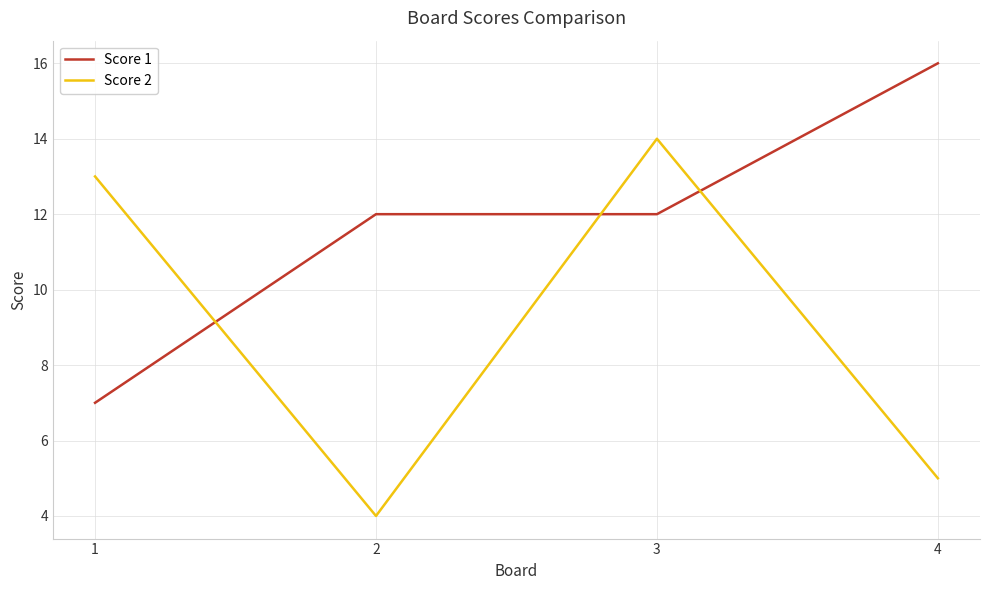

Rank the series by their average value, from lowest to highest.

Score 2, Score 1